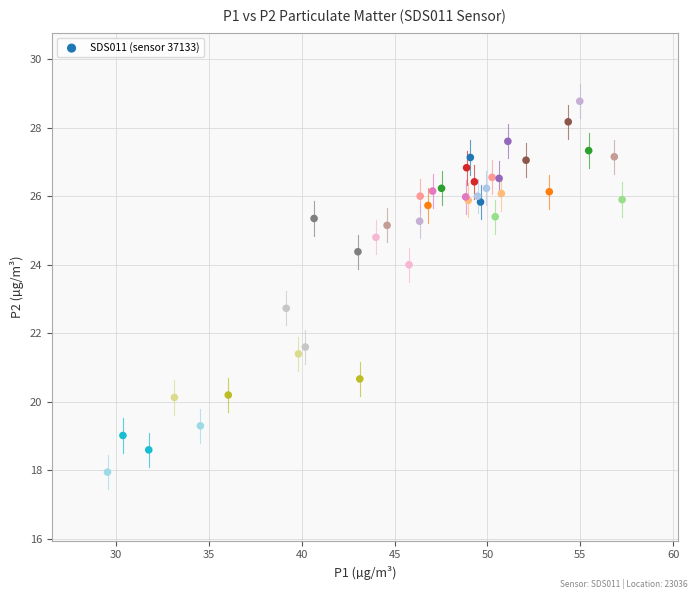

What Y value in the scatter plot is closest to 23?

22.7